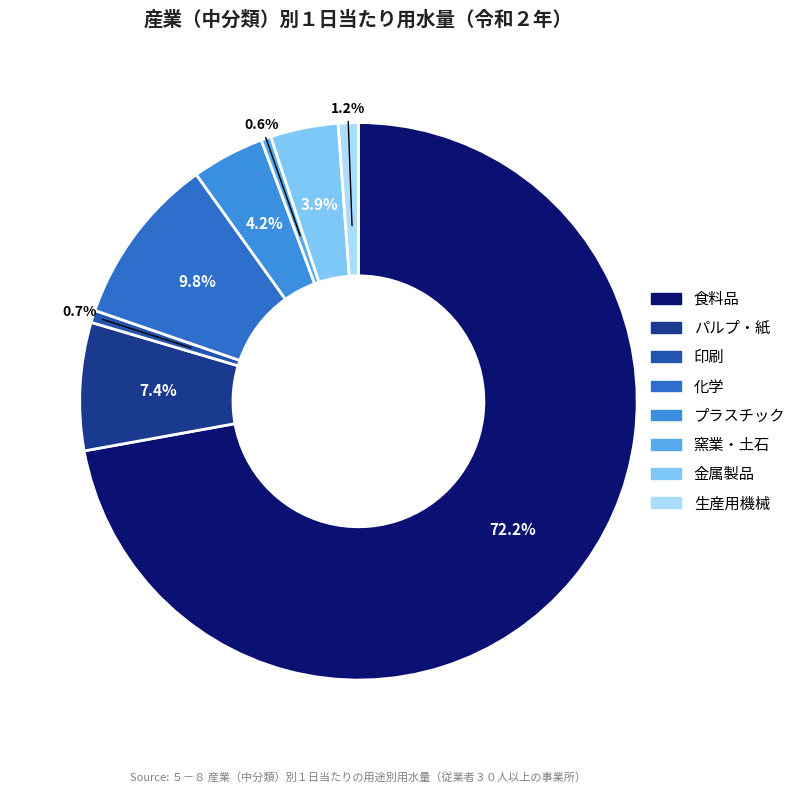

How many segments does this pie chart have?

8